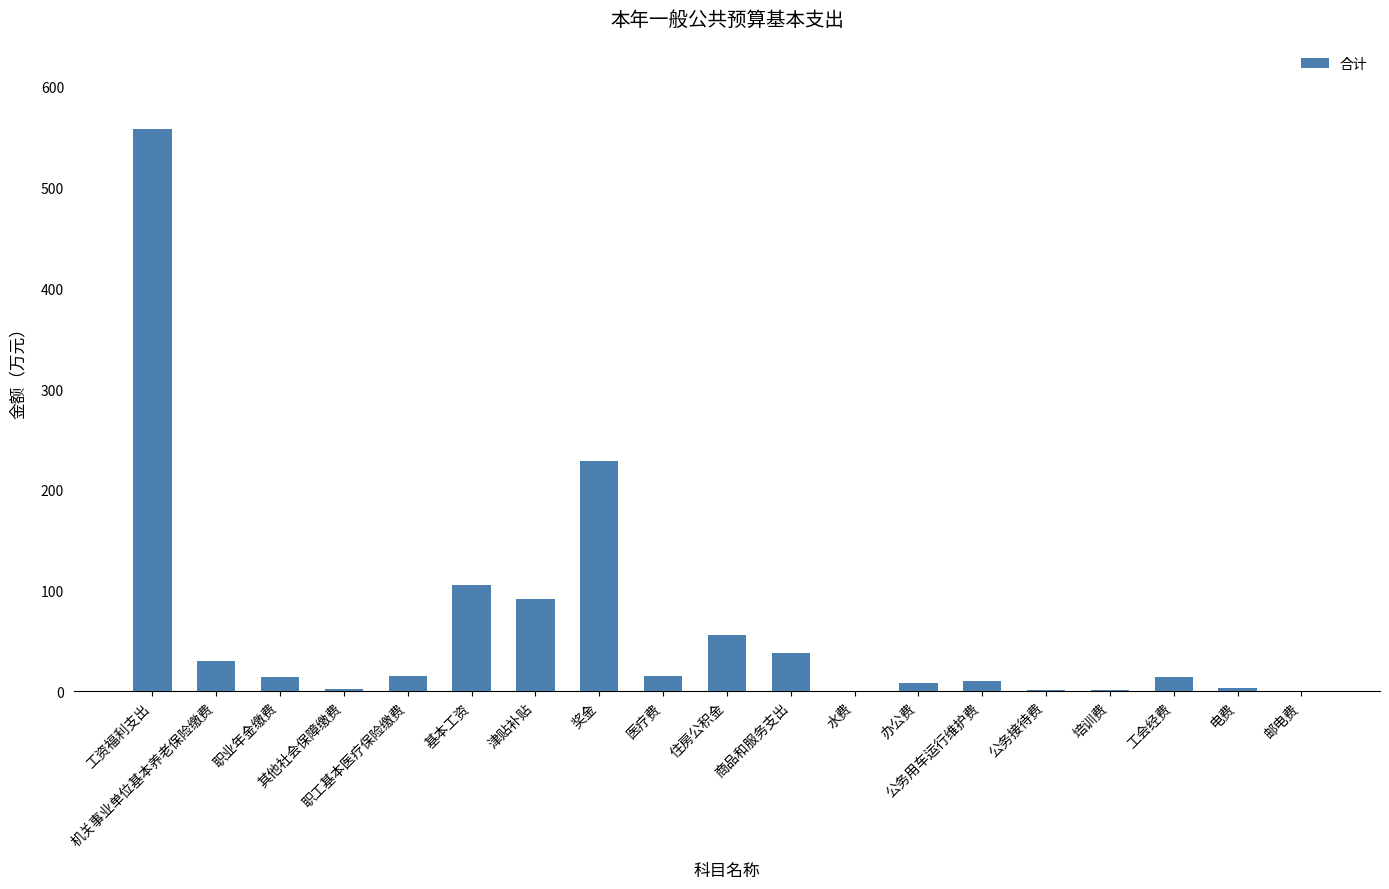

What is the sum of all values?

1191.8